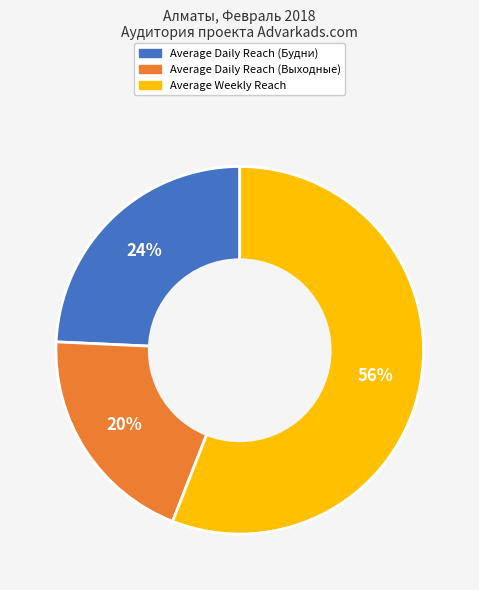

Which category has the smallest portion of the pie?

Average Daily Reach (Выходные)